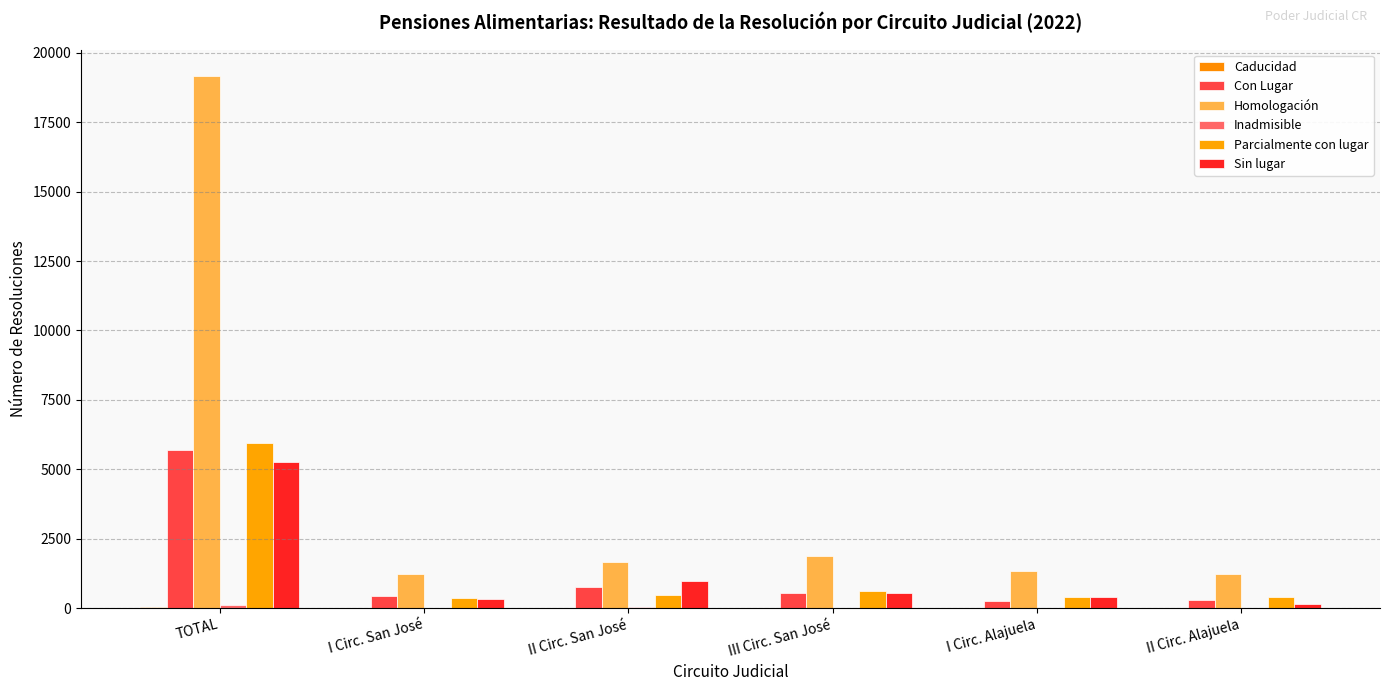

Count the number of data series in this chart.

6